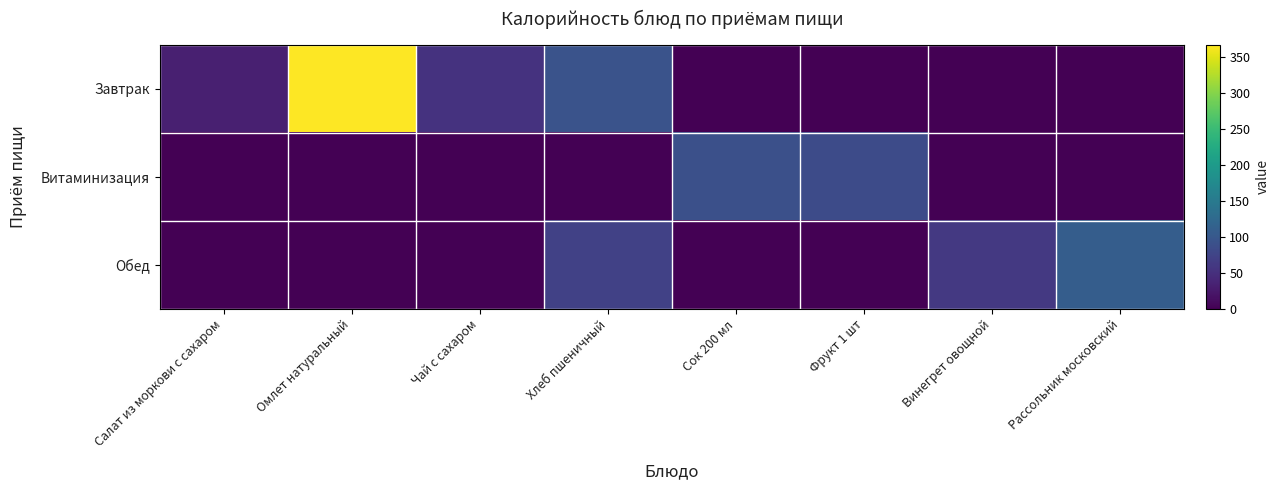

At how many categories does at least one series exceed 80?

5